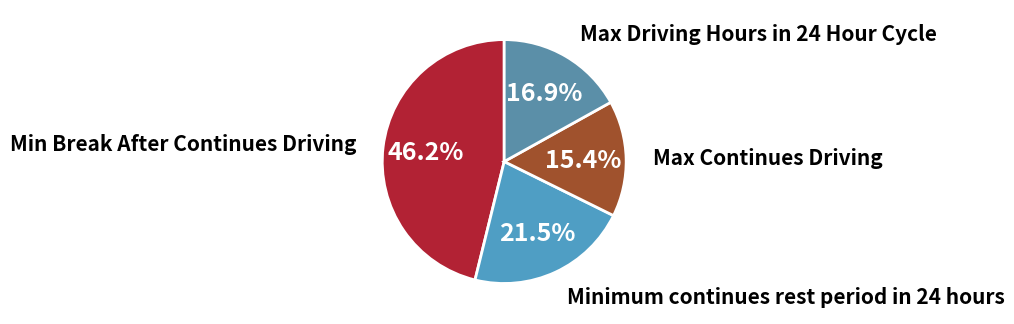

To the nearest percent, what is the average slice percentage?

25%